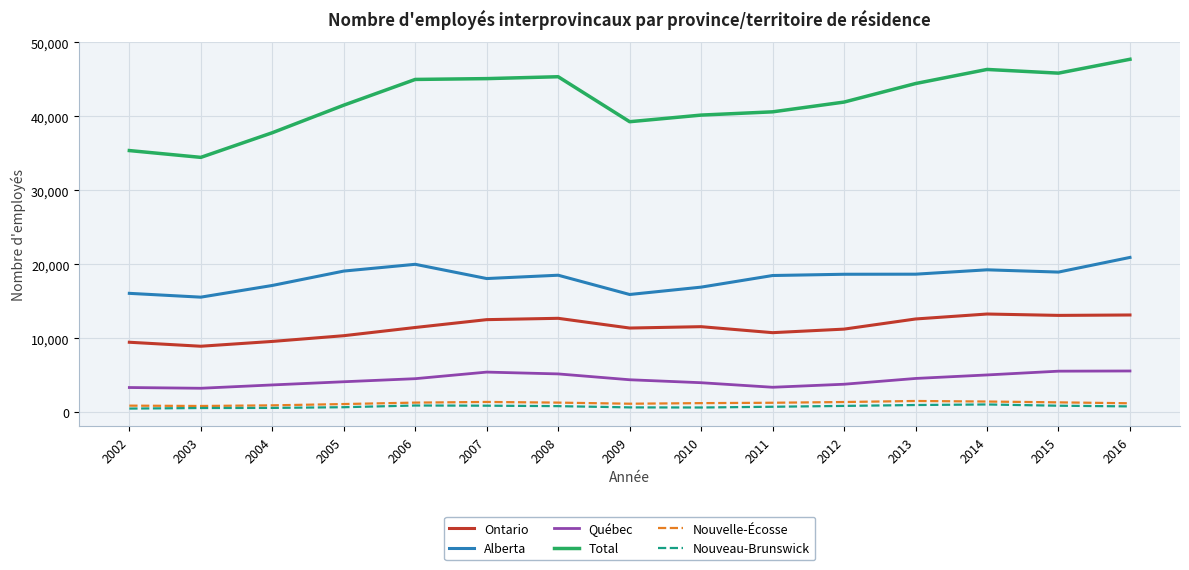

What is the highest value of the Alberta series?

20940